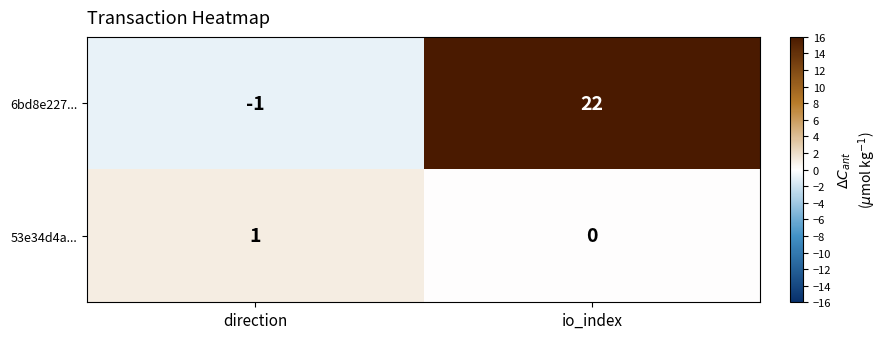

Reading right to left, what are all the values shown in this chart?

6bd8e227...: 22	-1
53e34d4a...: 0	1